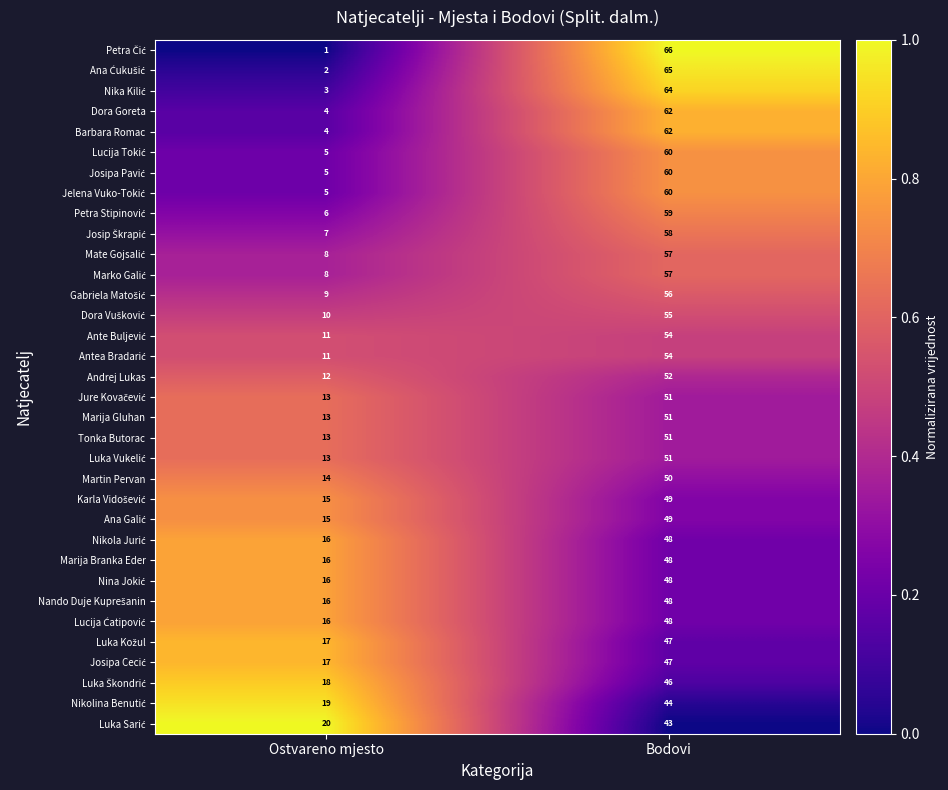

What is the total value across all series at Bodovi?

1820